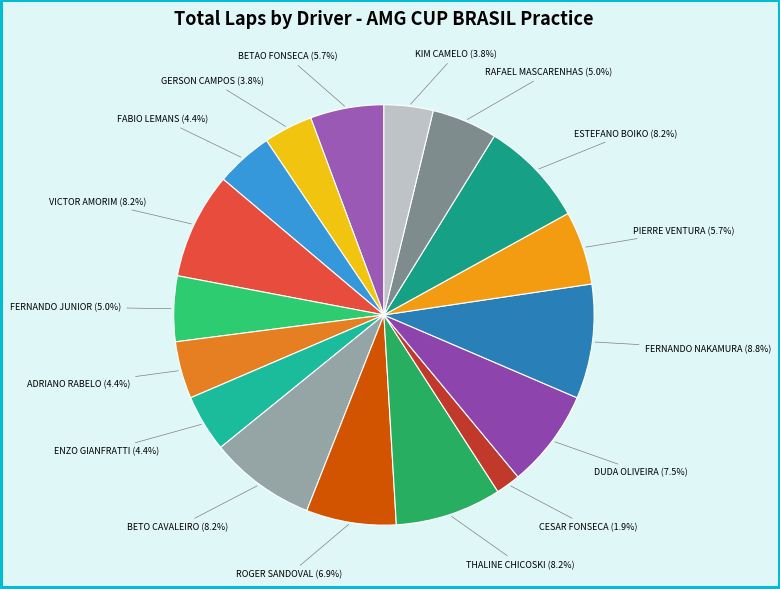

How many segments does this pie chart have?

17